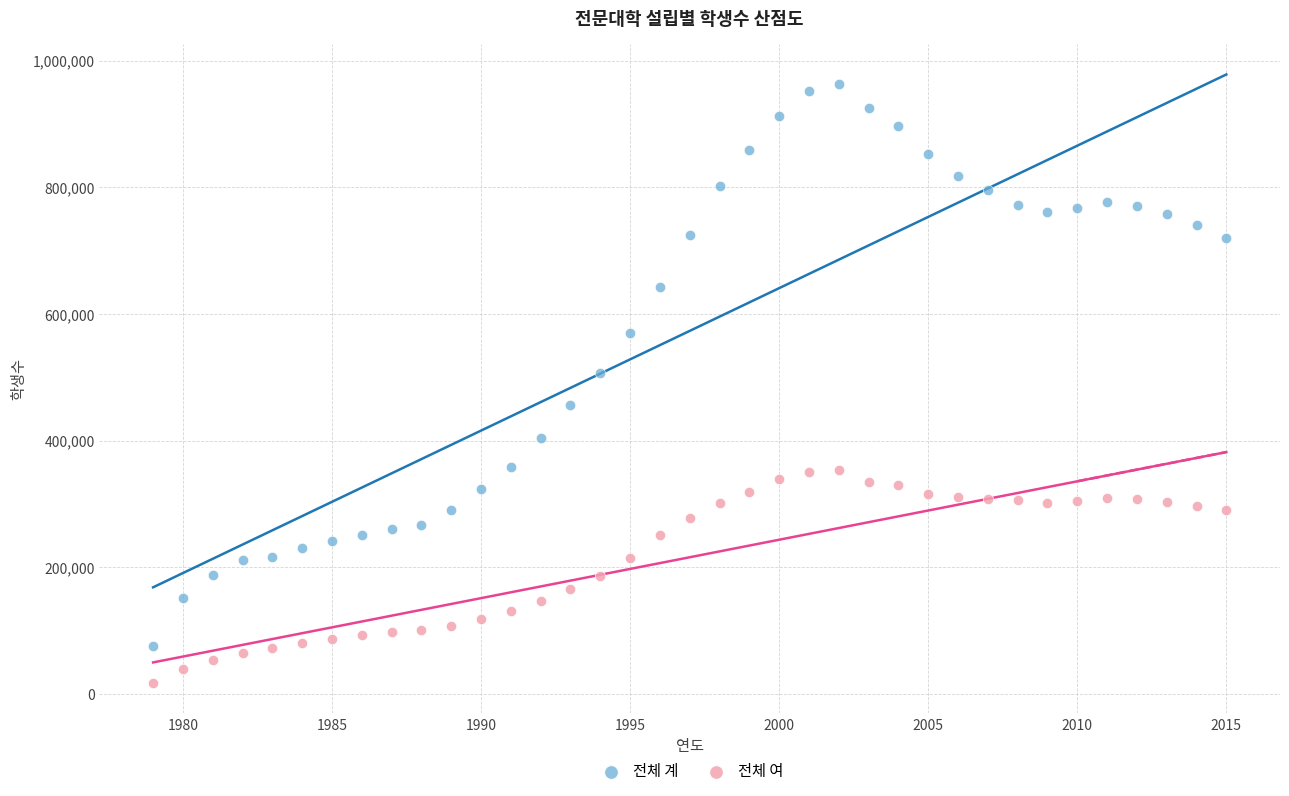

Which series reaches the maximum Y coordinate?

전체 계